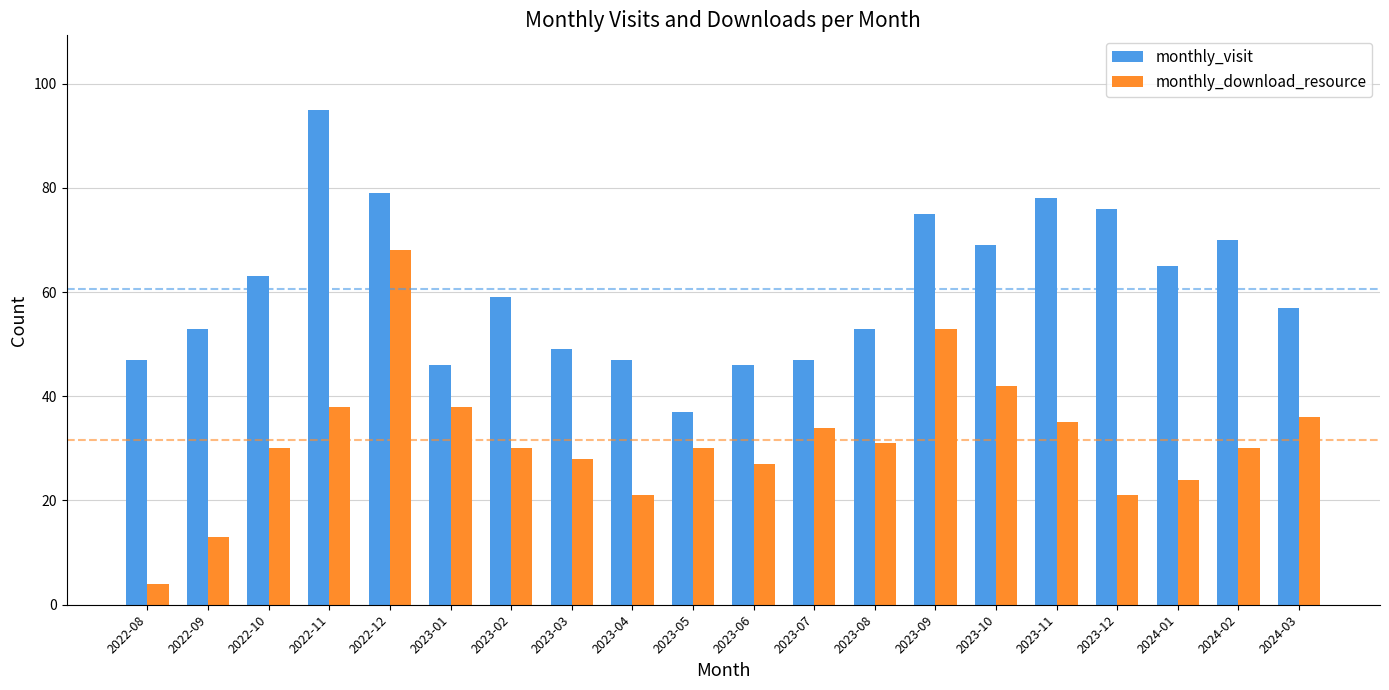

The value of monthly_visit at 2023-02 is 59. True or false?

True